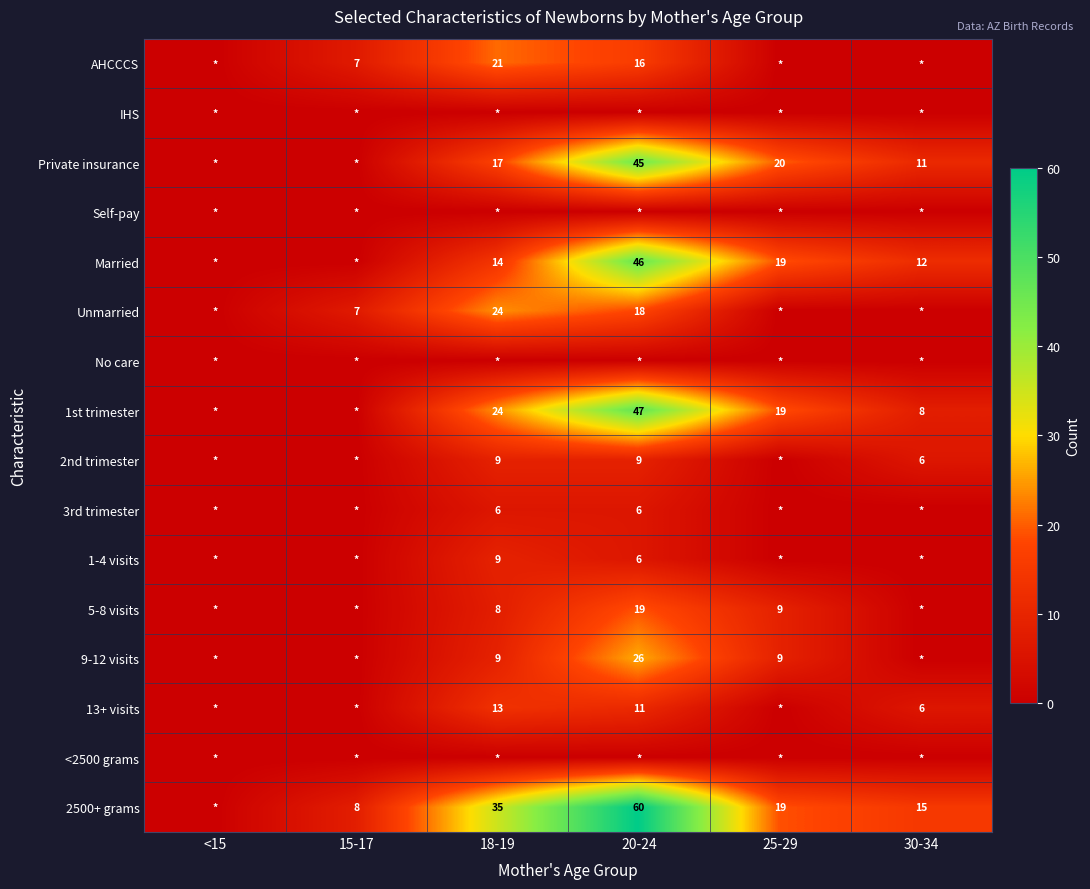

The Private insurance series shows 19 at 30-34. True or false?

False